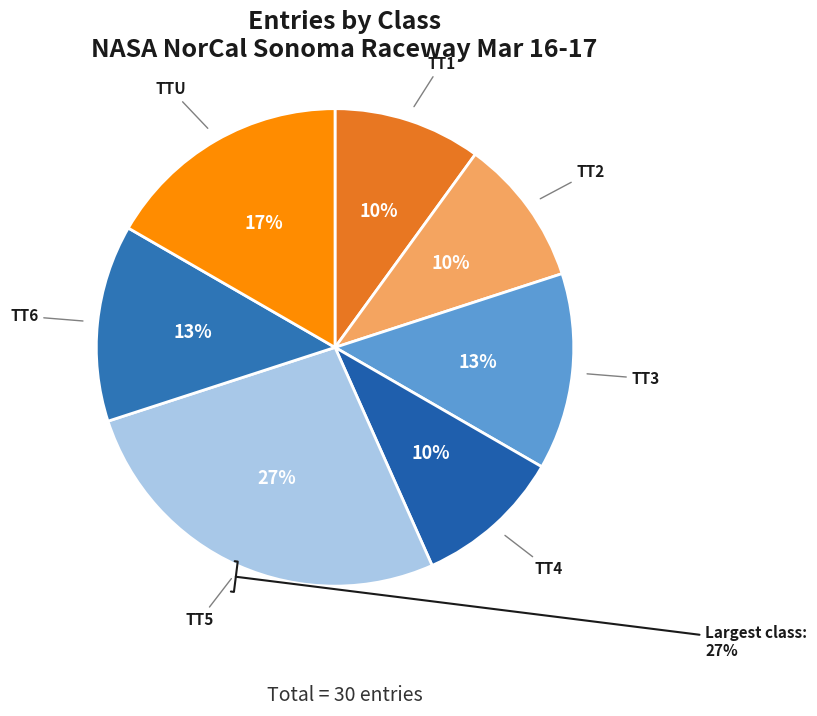

What percentage is the TTU slice, to the nearest percent?

17%